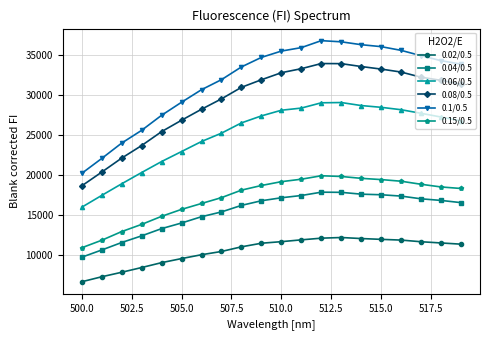

How many data points does each series have?

20